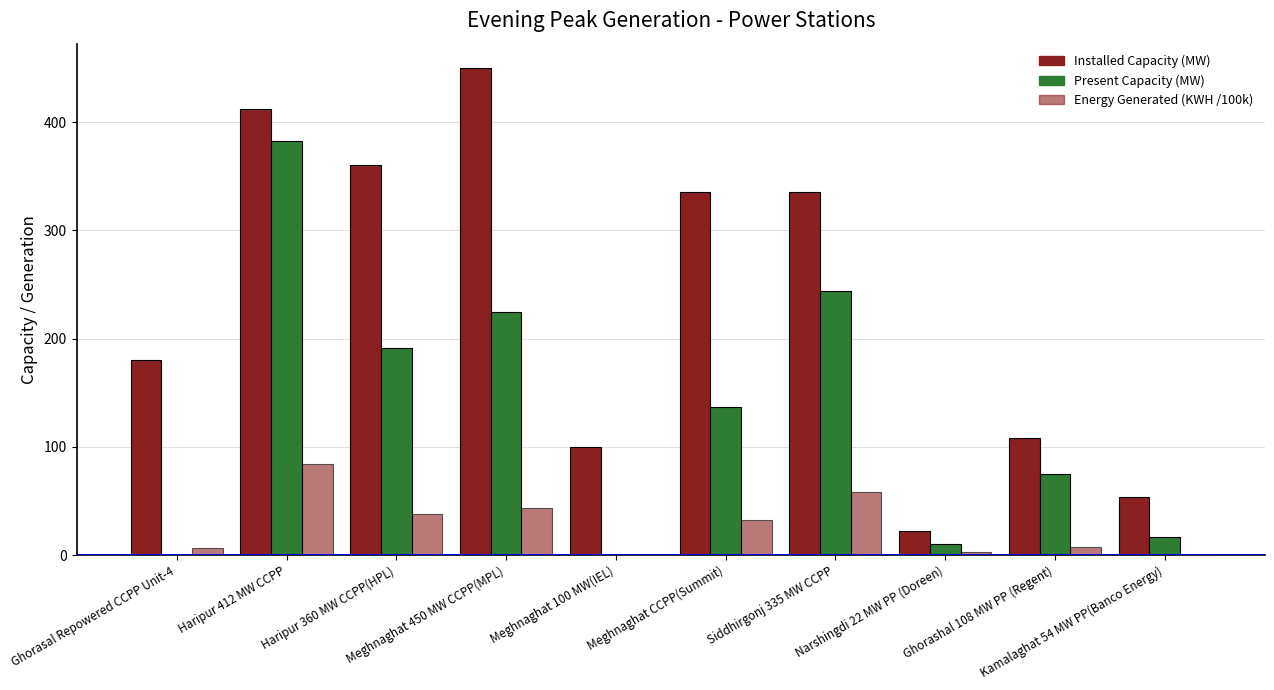

List the labels in order of Energy Generated (KWH /100k) value, largest first.

Haripur 412 MW CCPP, Siddhirgonj 335 MW CCPP, Meghnaghat 450 MW CCPP(MPL), Haripur 360 MW CCPP(HPL), Meghnaghat CCPP(Summit), Ghorashal 108 MW PP (Regent), Ghorasal Repowered CCPP Unit-4, Narshingdi 22 MW PP (Doreen), Kamalaghat 54 MW PP(Banco Energy), Meghnaghat 100 MW(IEL)